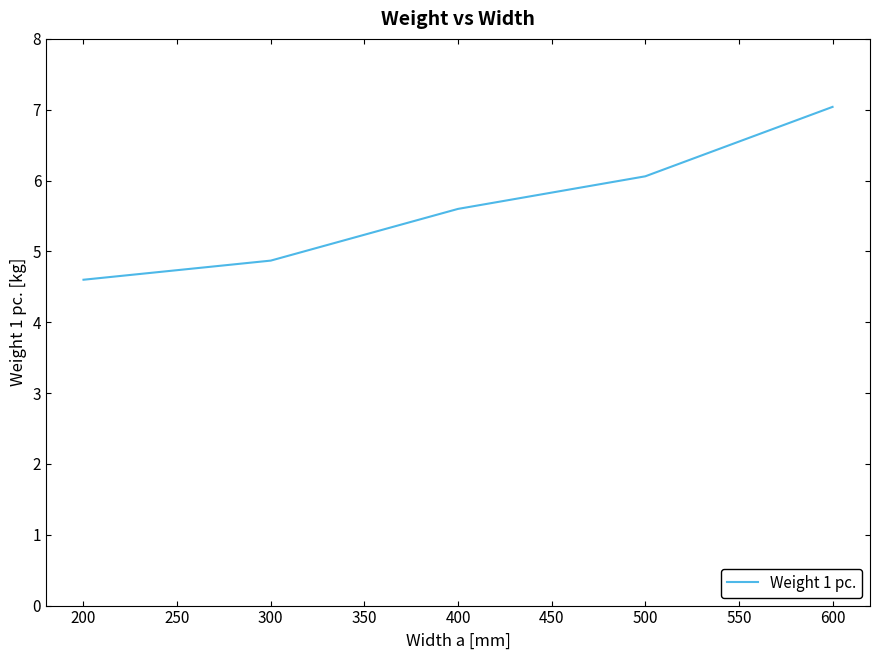

Is it true that the value at 500 is 2.2?

False